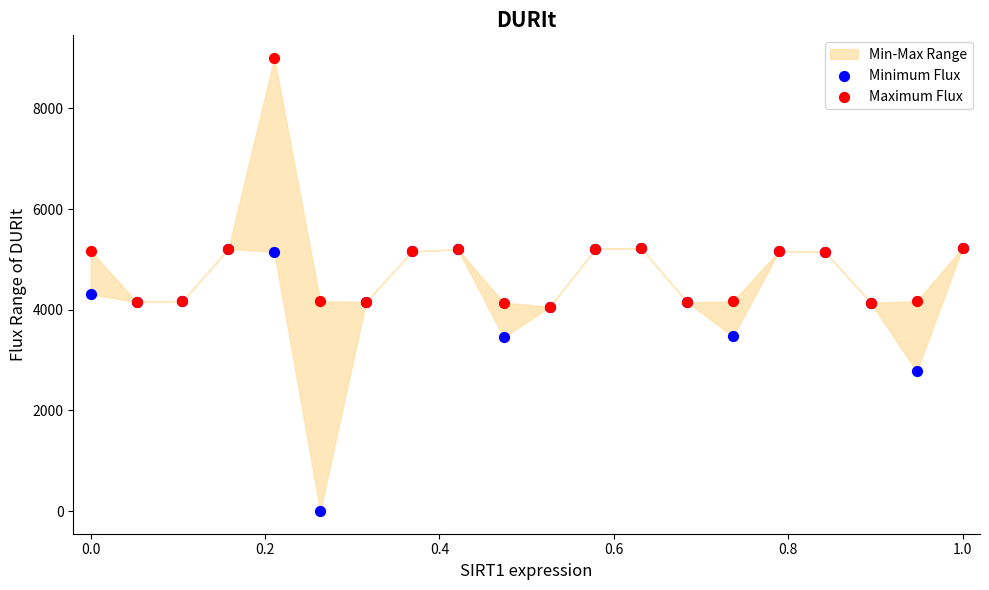

In the Minimum Flux series, what Y value is closest to 2616?

2776.6